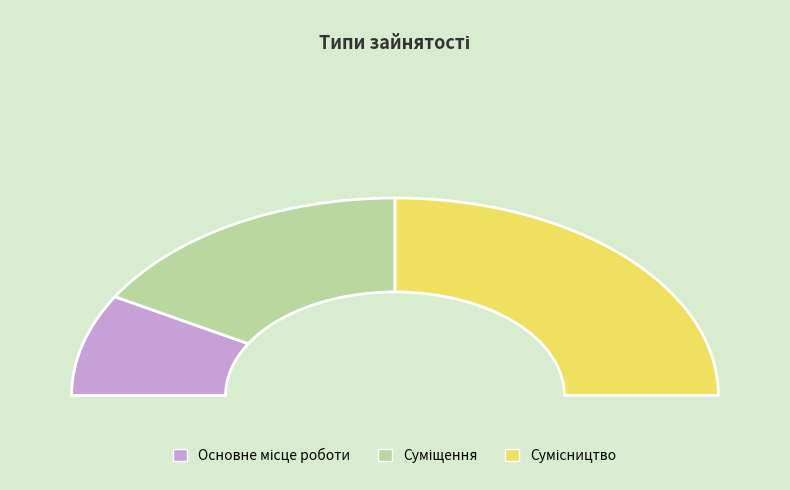

What is the change in value from Основне місце роботи to Сумісництво?

+2